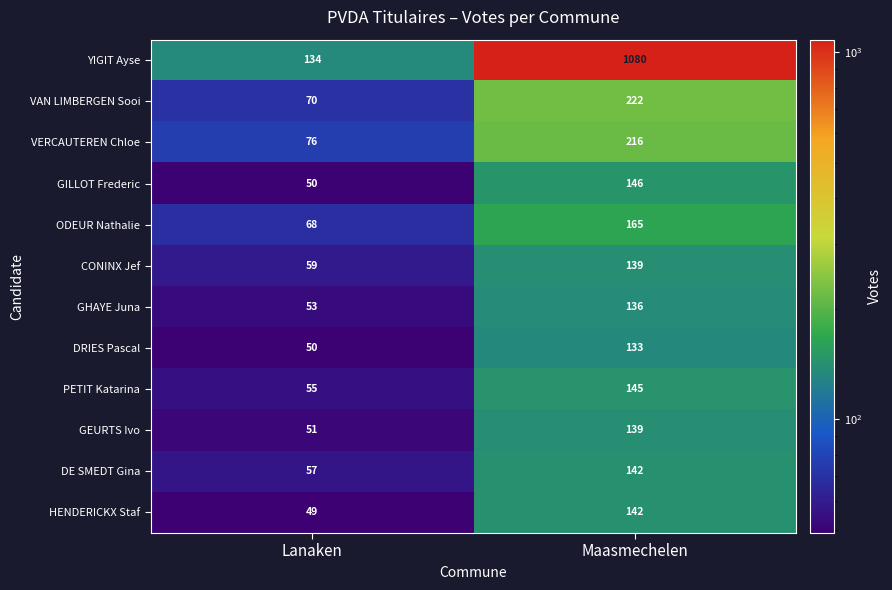

The YIGIT Ayse series shows 134 at Lanaken. True or false?

True